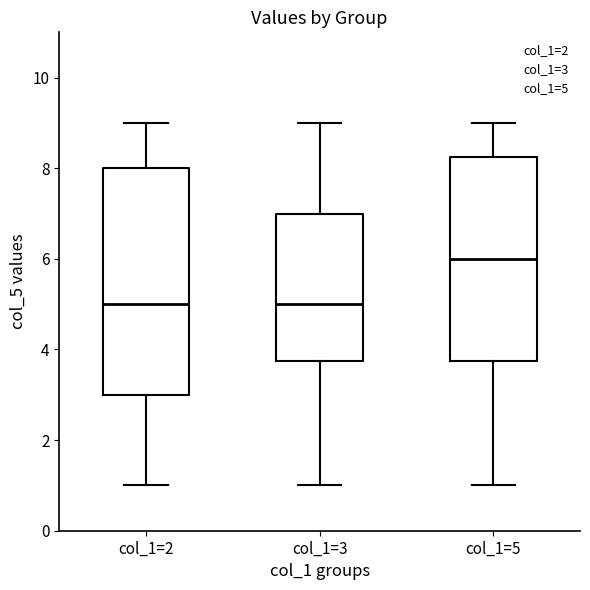

Where does the lower whisker of the box for col_1=3 end on the y-axis? The values are not printed on the chart, so give them approximately, as read against the axis.

1.0